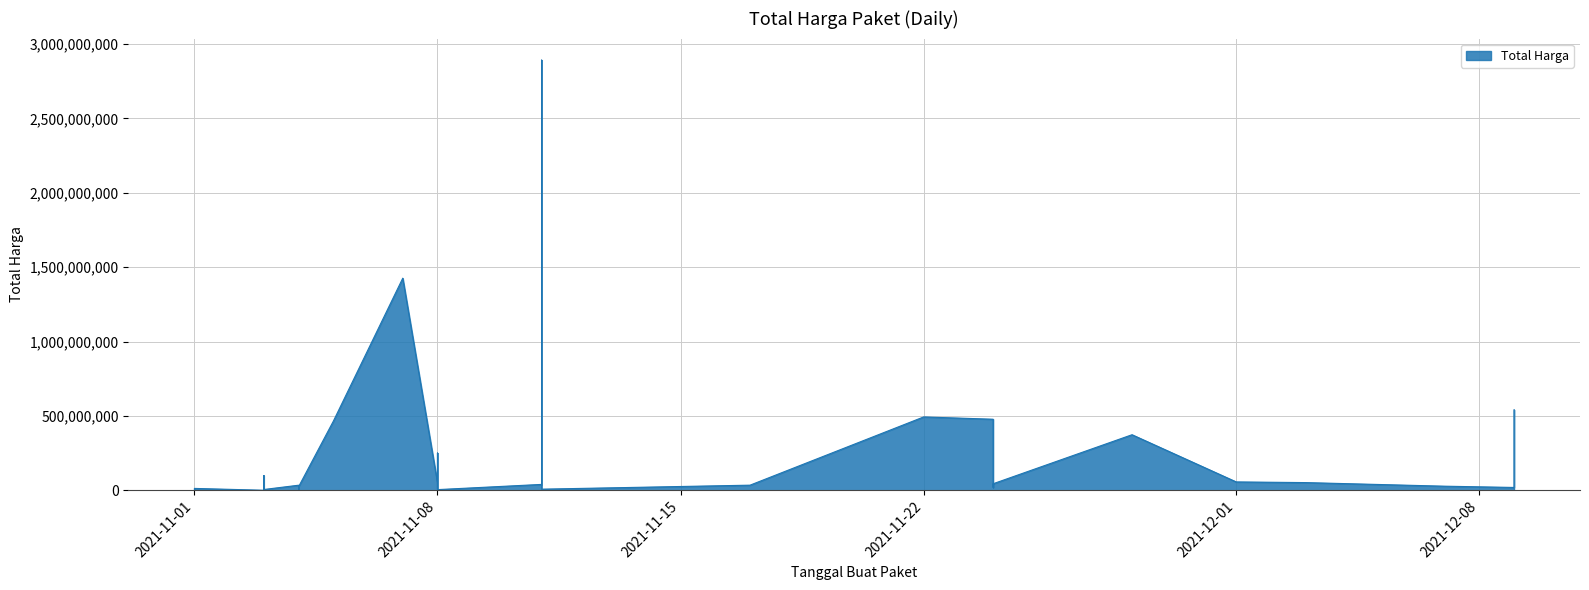

The chart shows a value of 2892122000 at 2021-11-11. True or false?

True